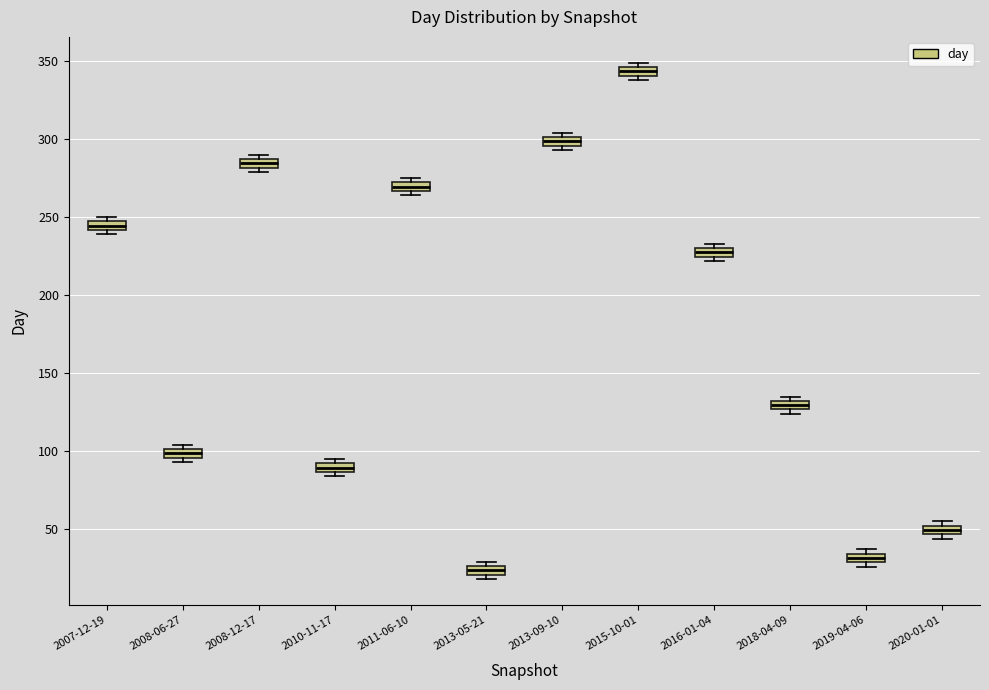

Where is the upper edge of the box for 2013-05-21 on the y-axis? The values are not printed on the chart, so give them approximately, as read against the axis.

25